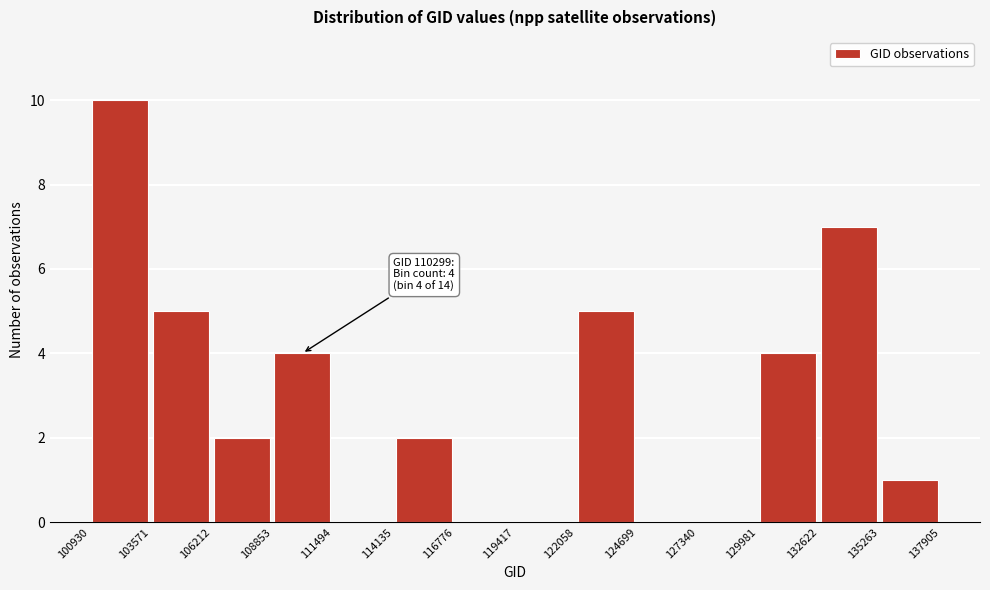

Over which range of the x-axis is the bar tallest?

100930 to 103571